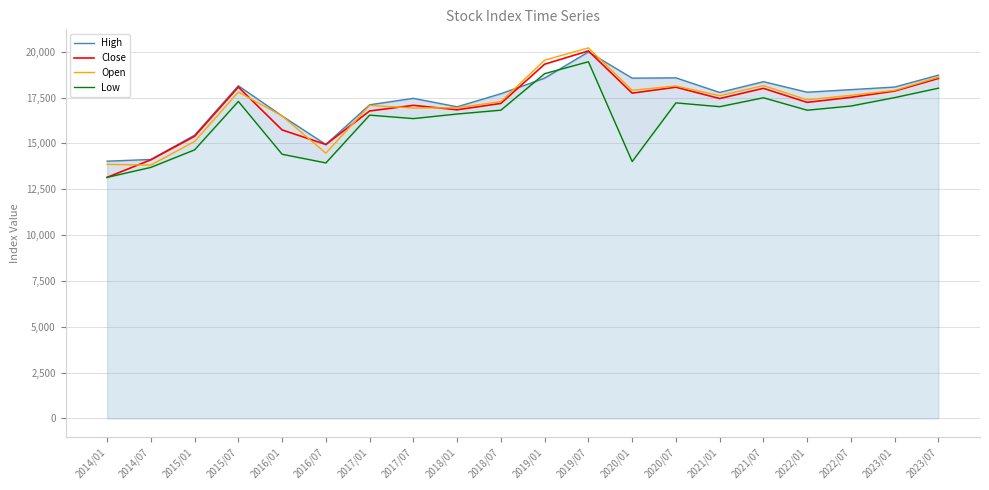

Reading left to right, what are all the values shown in this chart?

High: 2014/01=14030.4	2014/07=14124.7	2015/01=15449.2	2015/07=18145.3	2016/01=16496.3	2016/07=14940.4	2017/01=17106.7	2017/07=17457.5	2018/01=16996.5	2018/07=17710.4	2019/01=18559.5	2019/07=19990.4	2020/01=18558.5	2020/07=18575.6	2021/01=17779.4	2021/07=18367.1	2022/01=17792.1	2022/07=17932.7	2023/01=18073.5	2023/07=18723.2
Close: 2014/01=13146.9	2014/07=14106.2	2015/01=15386.8	2015/07=18073.2	2016/01=15734.0	2016/07=14940.4	2017/01=16768.3	2017/07=17075.7	2018/01=16833.2	2018/07=17180.4	2019/01=19319.0	2019/07=20044.9	2020/01=17741.5	2020/07=18065.2	2021/01=17447.3	2021/07=18003.4	2022/01=17237.7	2022/07=17512.1	2023/01=17853.4	2023/07=18543.1
Open: 2014/01=13857.4	2014/07=13815.3	2015/01=15106.6	2015/07=17799.9	2016/01=16496.3	2016/07=14466.2	2017/01=17070.8	2017/07=16929.1	2018/01=16942.0	2018/07=17281.0	2019/01=19538.2	2019/07=20210.7	2020/01=17900.1	2020/07=18132.4	2021/01=17603.5	2021/07=18152.3	2022/01=17378.3	2022/07=17623.5	2023/01=17892.1	2023/07=18612.4
Low: 2014/01=13146.9	2014/07=13691.5	2015/01=14648.8	2015/07=17289.5	2016/01=14407.9	2016/07=13936.3	2017/01=16541.6	2017/07=16353.3	2018/01=16603.2	2018/07=16812.3	2019/01=18804.3	2019/07=19453.6	2020/01=14010.5	2020/07=17211.5	2021/01=17002.4	2021/07=17488.9	2022/01=16810.4	2022/07=17038.2	2023/01=17498.7	2023/07=18012.3